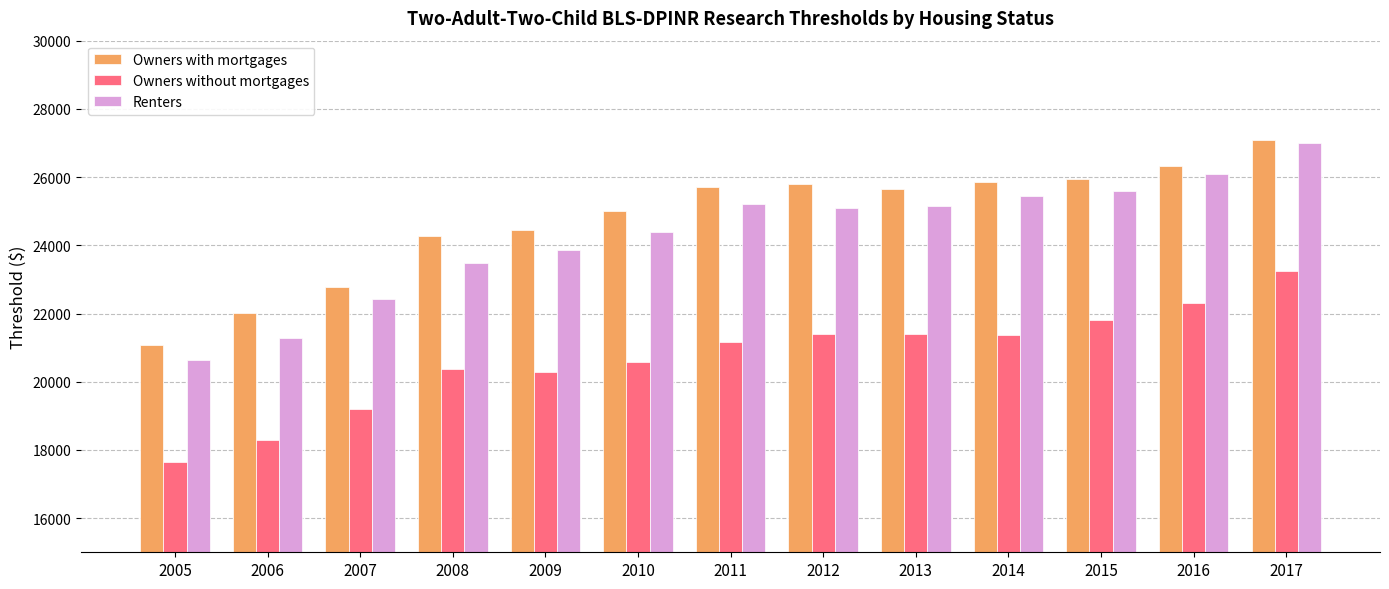

What is the spread (max minus min) of values at 2009?

4152.3